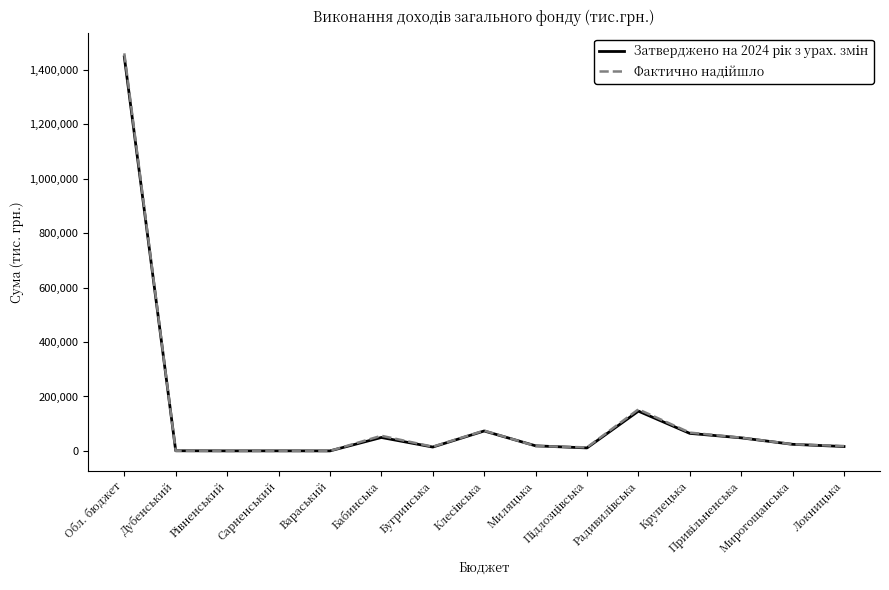

Is this an area chart (filled region under the line)?

No